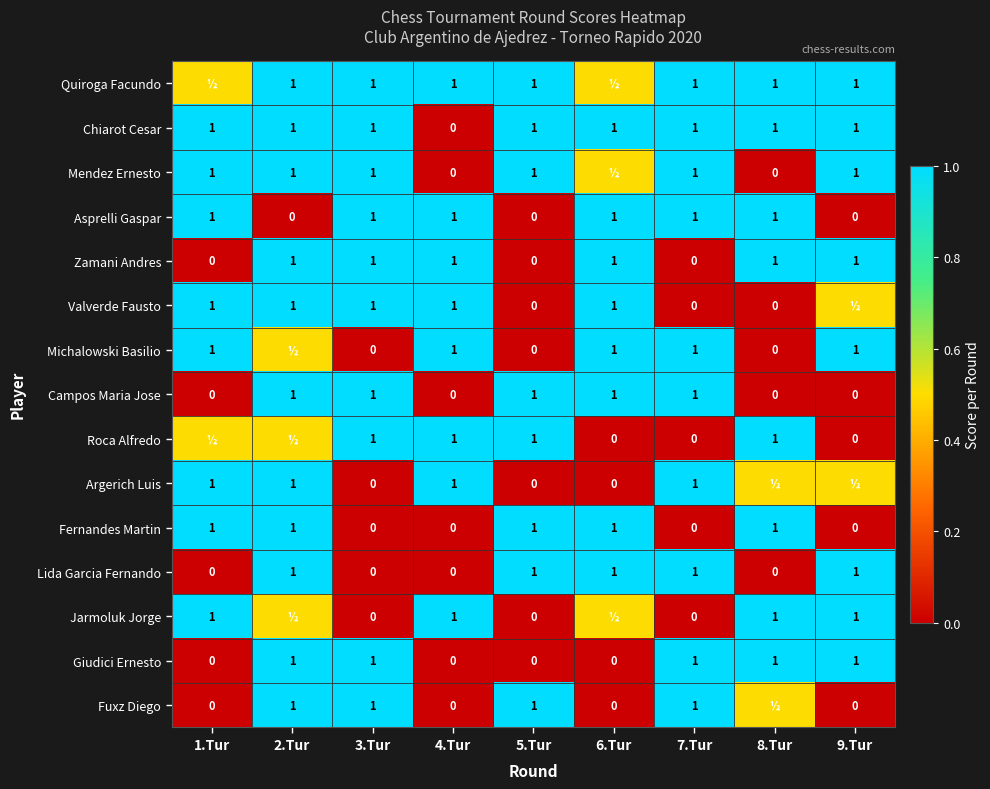

What is the difference between the highest and lowest values at 3.Tur?

1.0